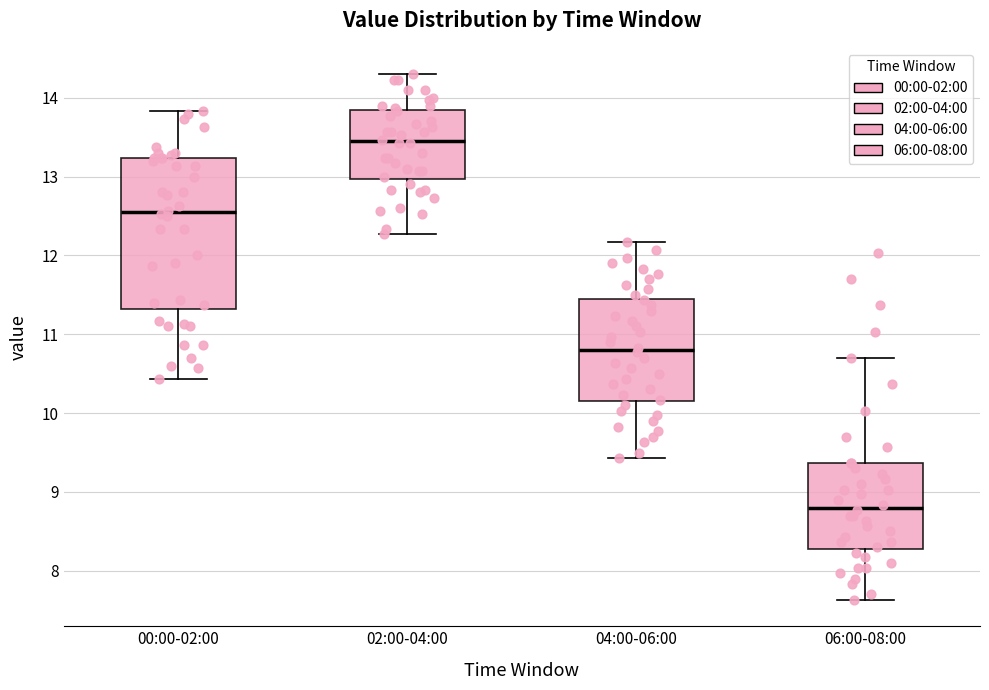

Which box is the tallest, from its lower edge to its upper edge?

00:00-02:00